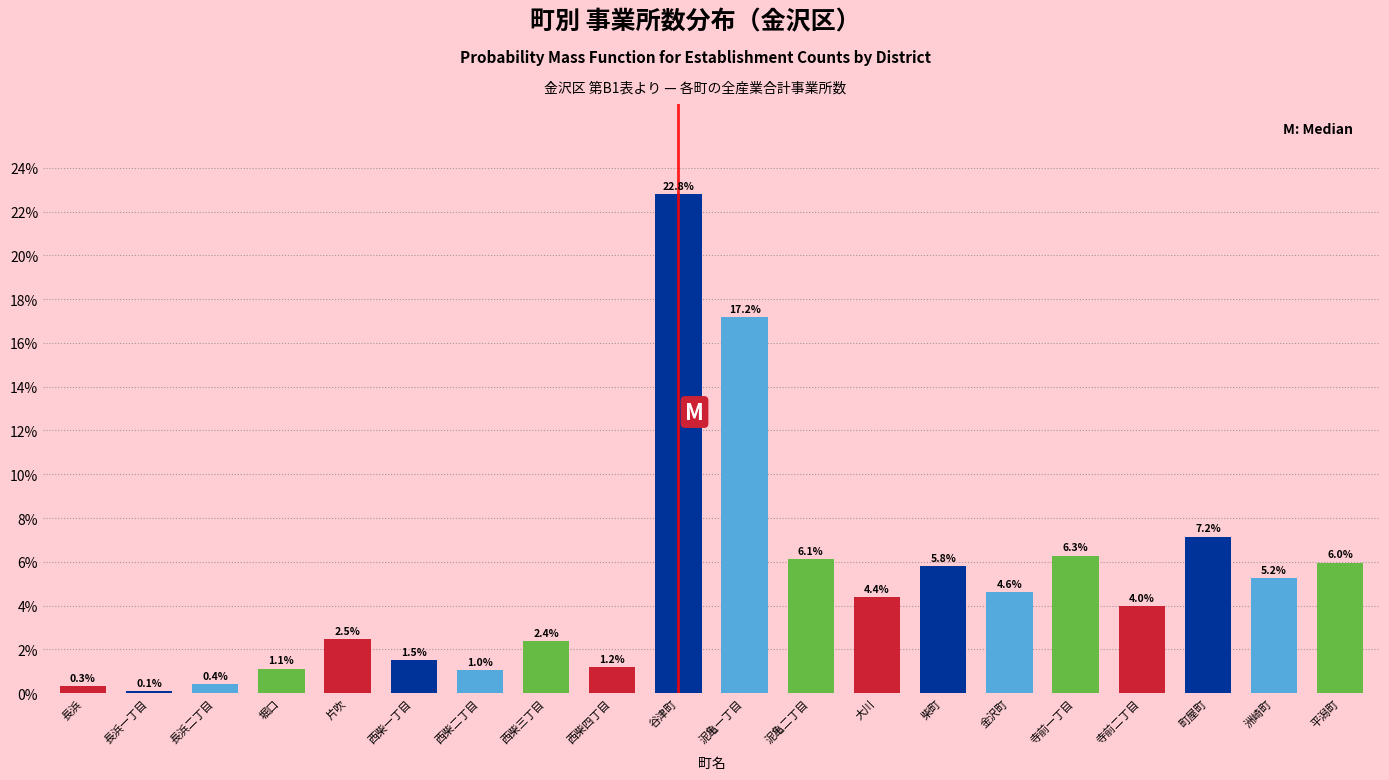

Read the value at 堀口.

1.1